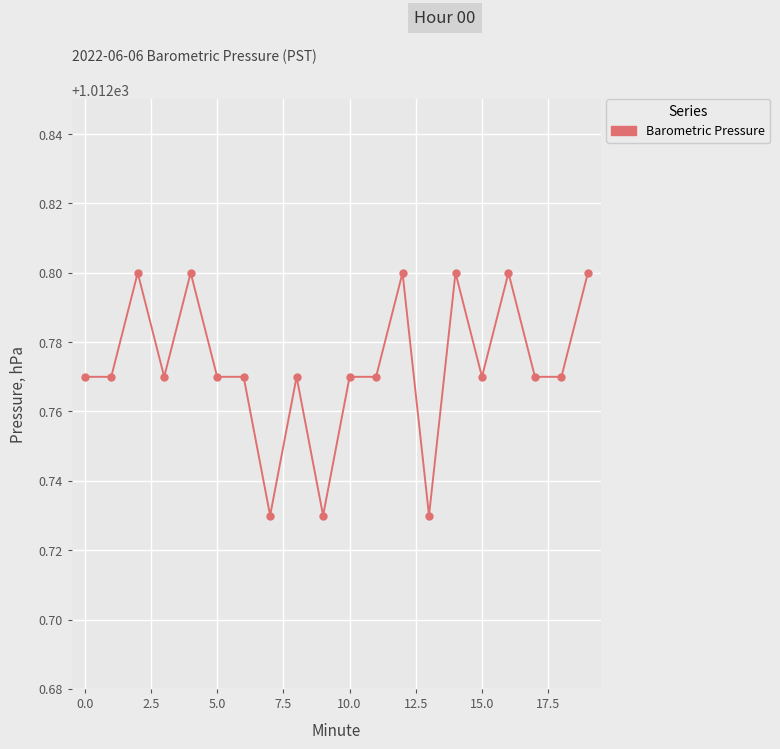

Does the chart have visible grid lines?

Yes